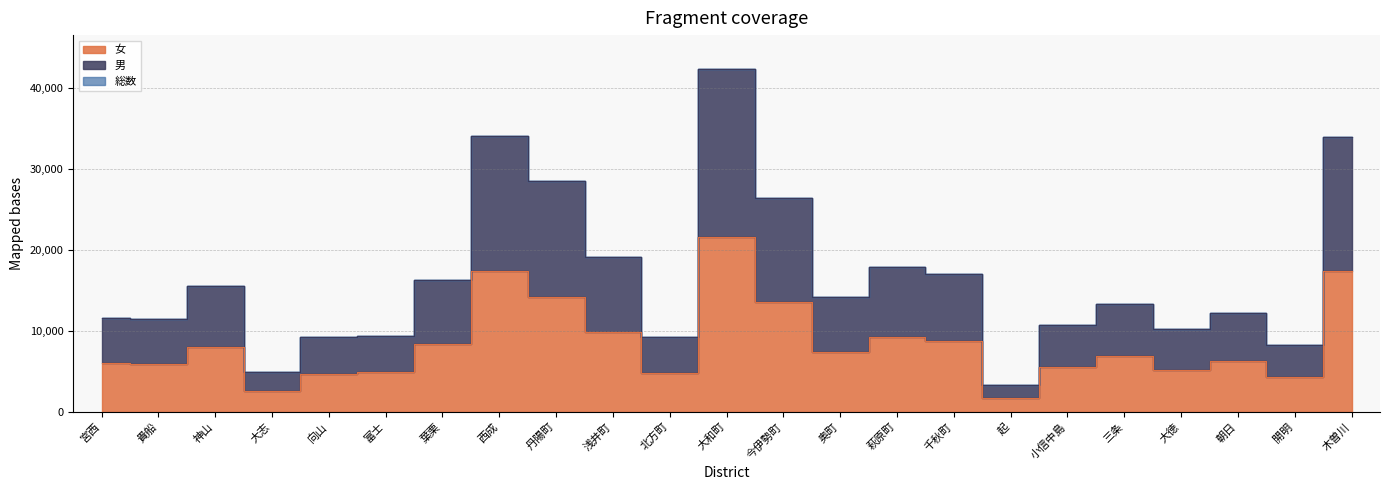

True or false: 男 and 総数 cross at least once.

False